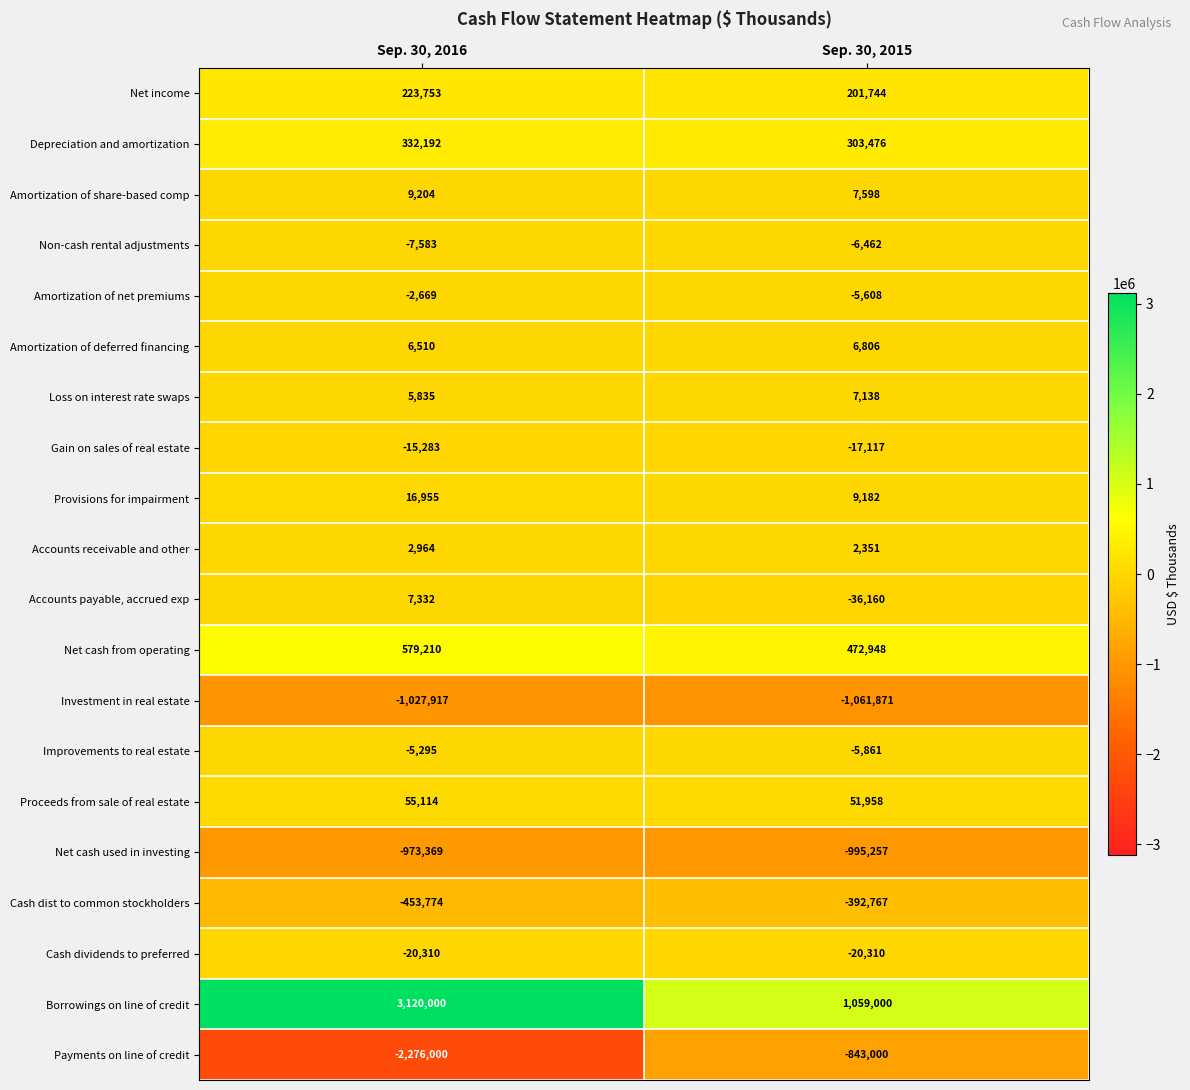

Which series changed the most between Sep. 30, 2016 and Sep. 30, 2015?

Borrowings on line of credit